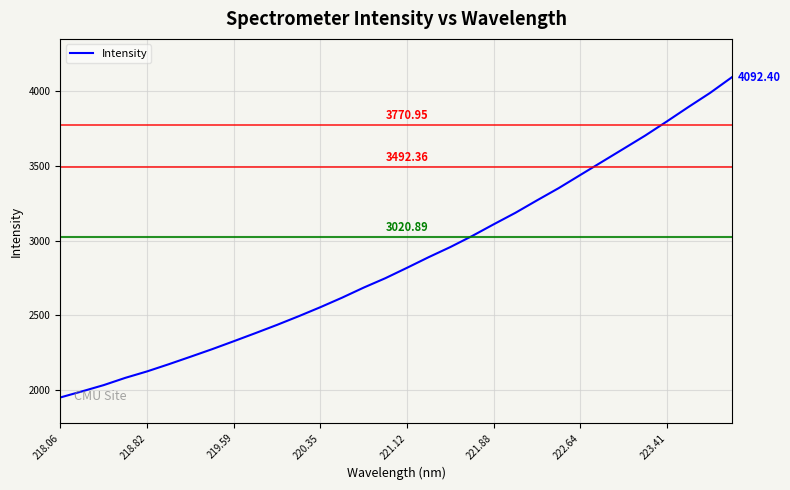

Reading left to right, list all the values displayed in this chart.

1949.4	1990.1	2032.0	2080.8	2123.7	2171.7	2221.7	2272.5	2325.8	2380.0	2435.4	2493.4	2553.8	2617.4	2685.0	2747.9	2817.5	2888.7	2956.4	3029.9	3108.5	3185.2	3268.8	3350.5	3438.6	3526.4	3614.3	3702.5	3797.1	3893.9	3988.2	4092.4